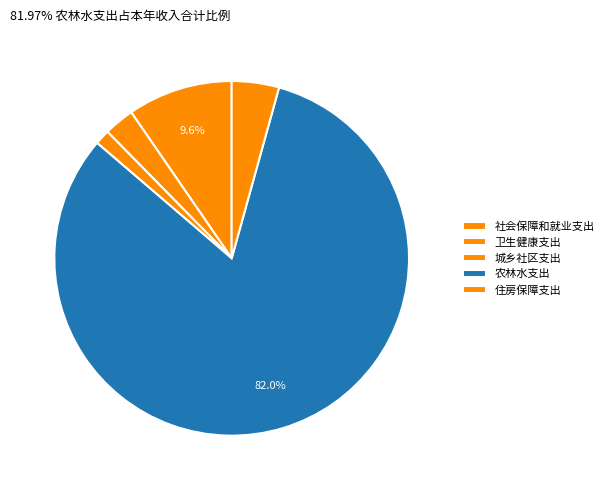

What percentage is the 社会保障和就业支出 slice, to the nearest percent?

10%